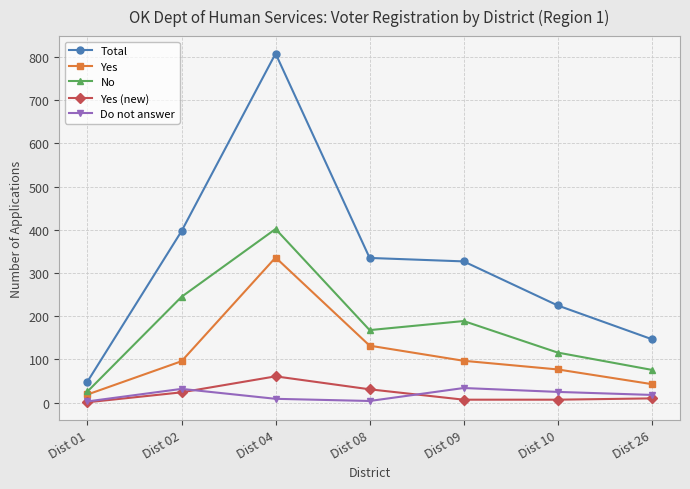

Does the chart display data point markers on the line(s)?

Yes